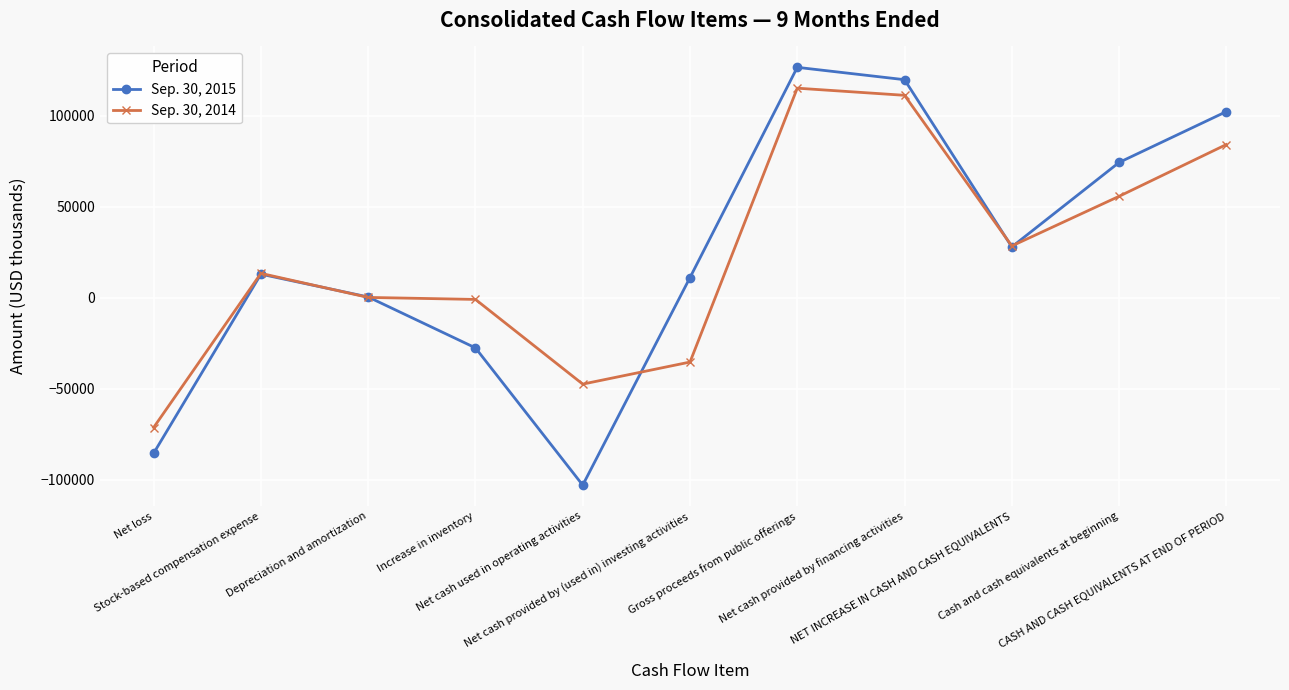

At how many categories does at least one series exceed 46303?

4